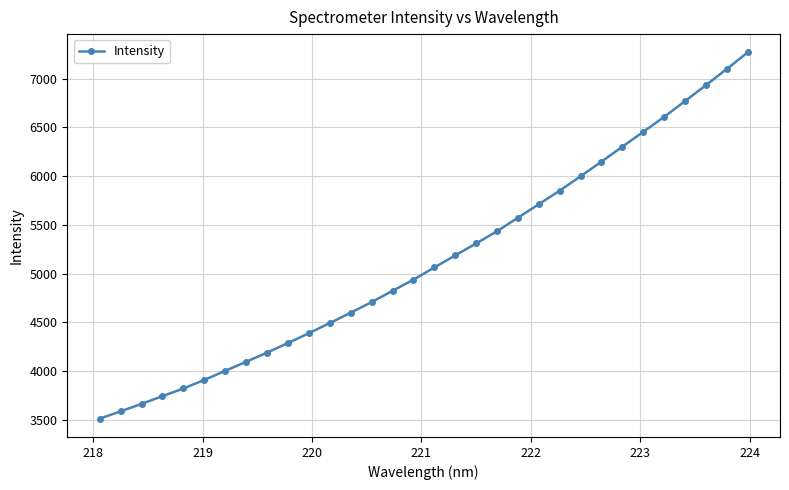

What is the sum of all values?

164478.1